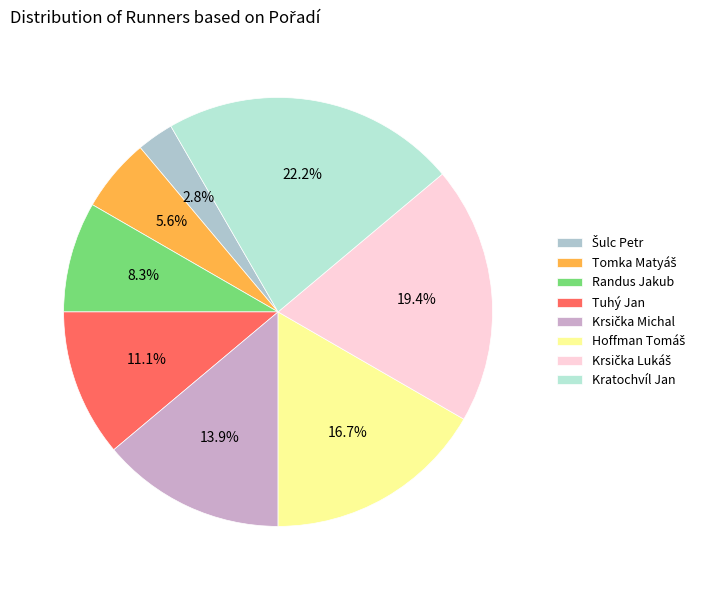

Which has a higher value, Randus Jakub or Krsička Lukáš?

Krsička Lukáš